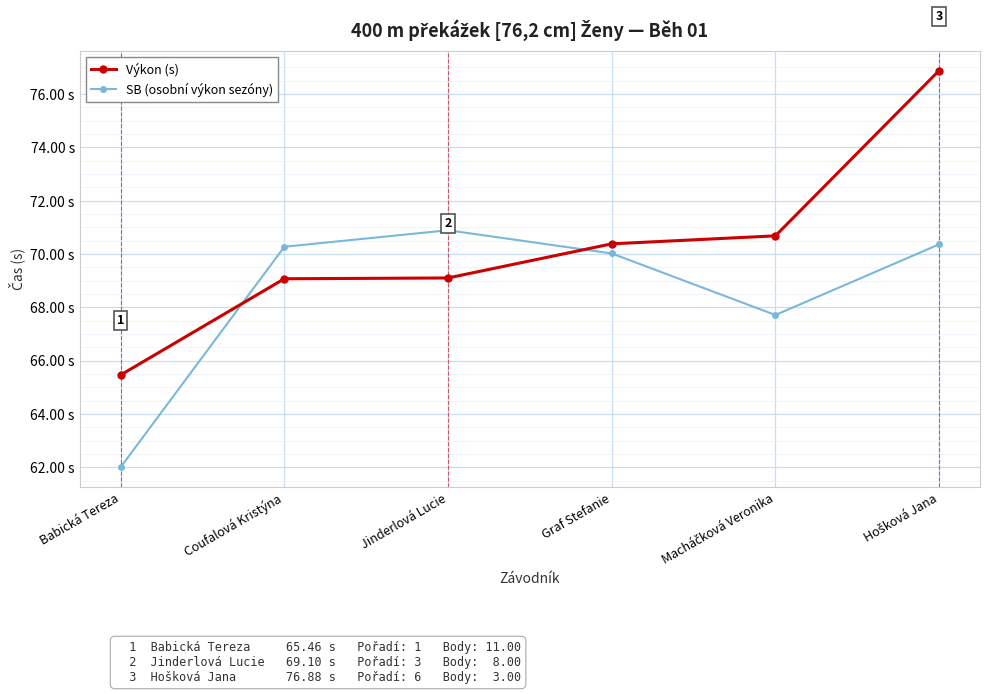

List the labels in order of SB (osobní výkon sezóny) value, smallest first.

Babická Tereza, Macháčková Veronika, Graf Stefanie, Coufalová Kristýna, Hošková Jana, Jinderlová Lucie